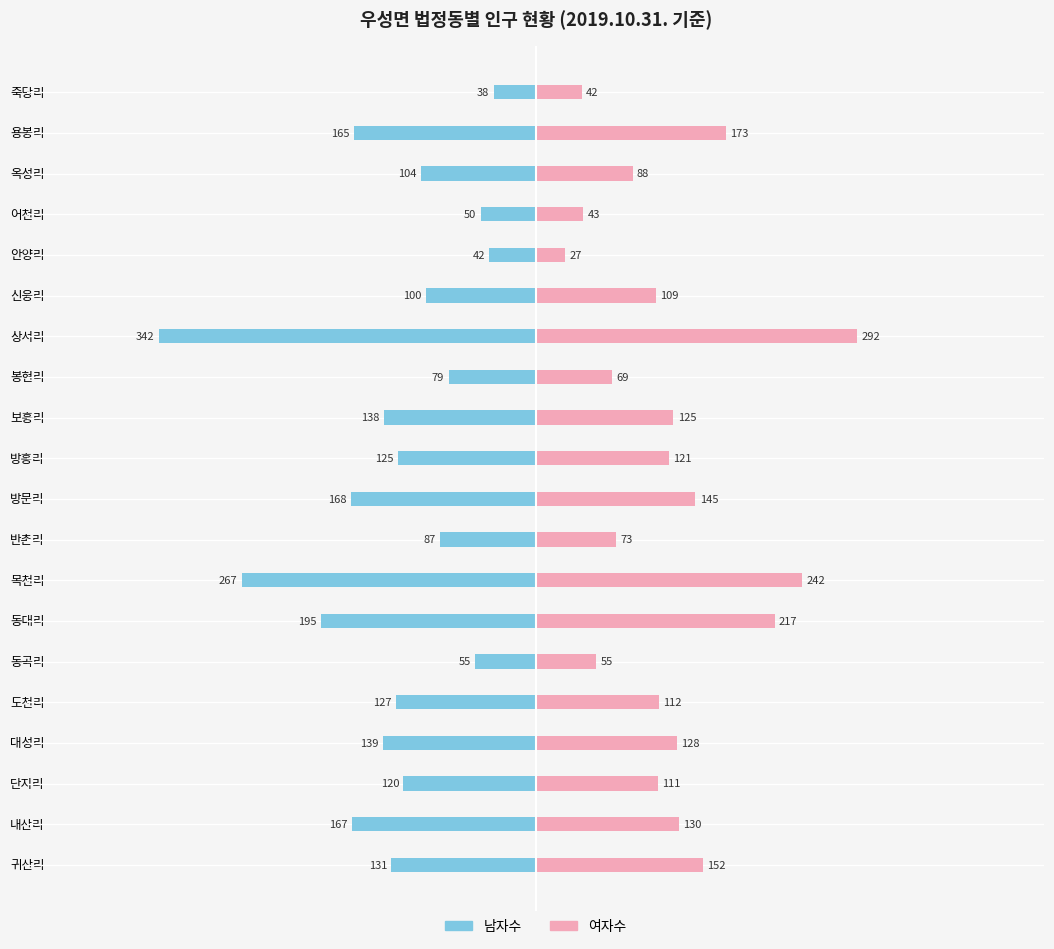

What is the average value of the 남자수 series?

-132